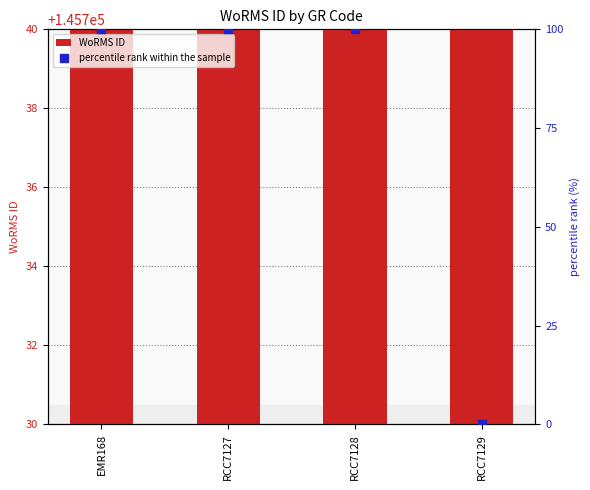

At how many categories does at least one series exceed 80409?

4